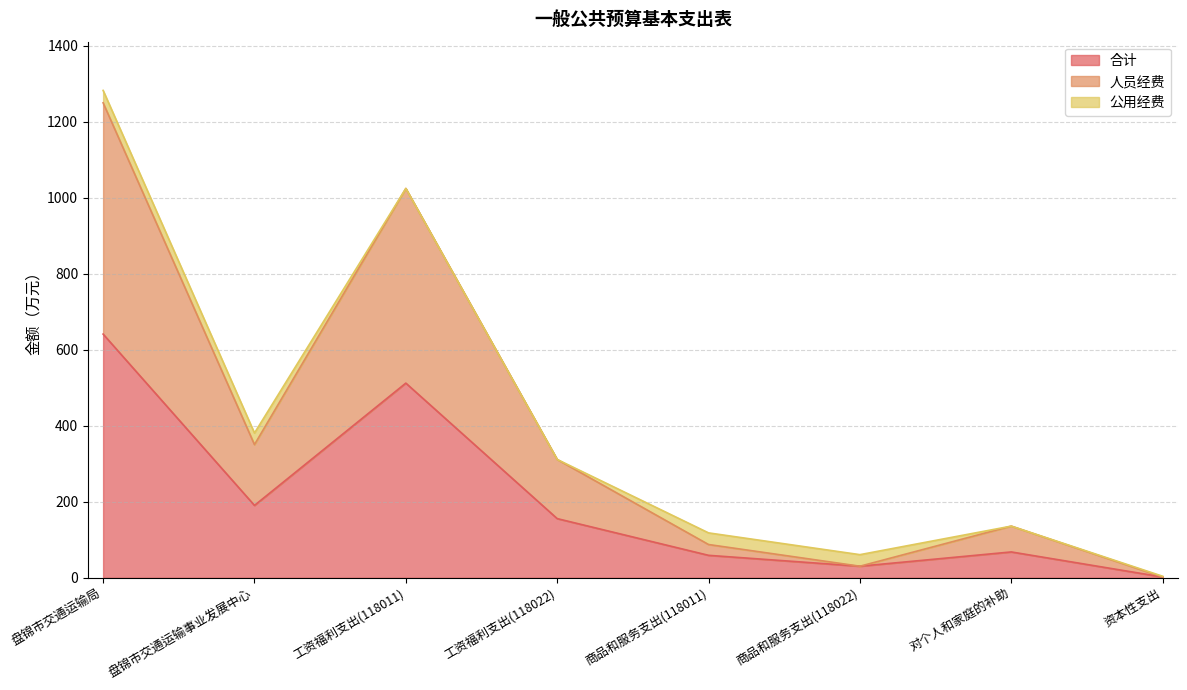

Is it true that 人员经费 equals 1249.7 at 盘锦市交通运输局?

True